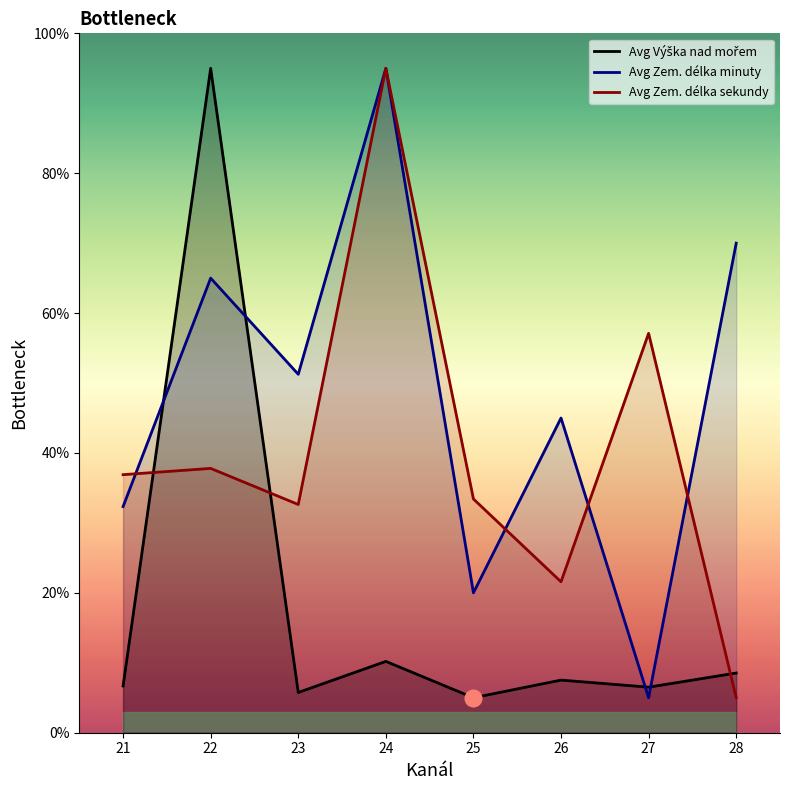

What is the sum of all Avg Výška nad mořem values?

145.2